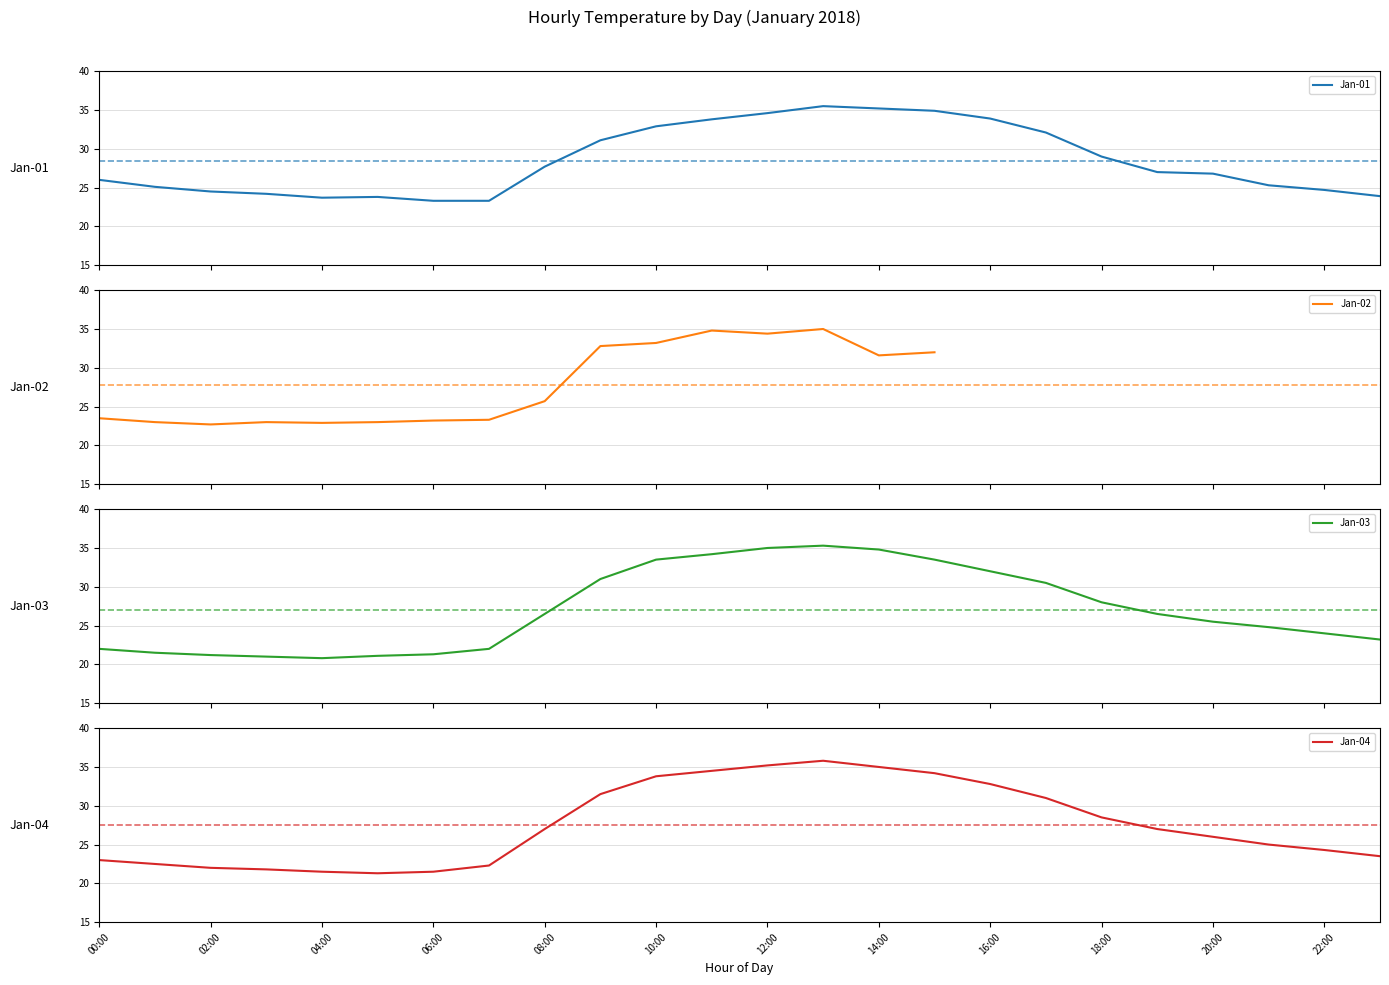

What is the average value of the Jan-01 series?

28.4